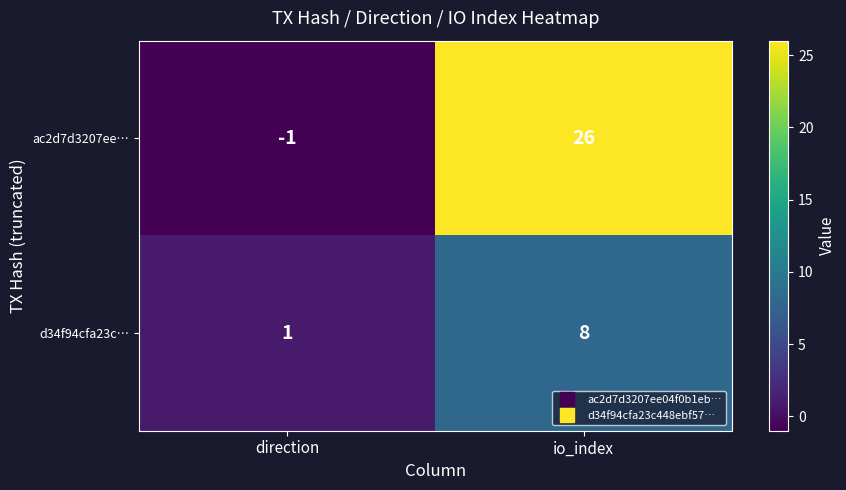

Between direction and io_index, which series saw the biggest shift?

ac2d7d3207ee…